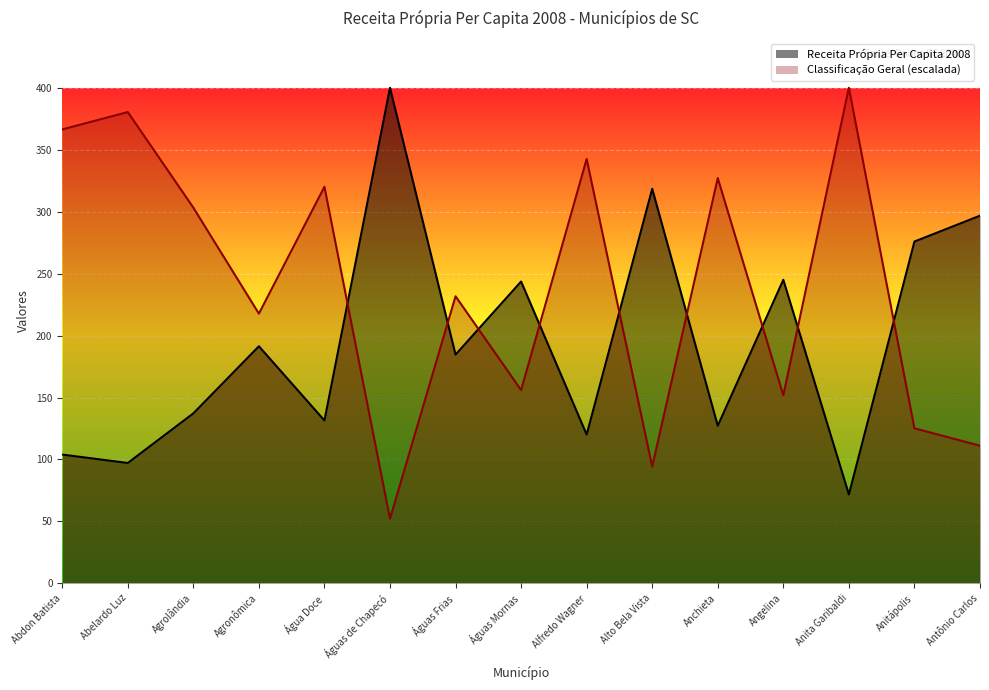

Reading left to right, what are all the values shown in this chart?

Receita Própria Per Capita 2008: 103.9	97.1	137.2	191.5	131.4	400.5	184.7	243.8	120.0	318.8	127.2	245.2	71.6	276.1	297.0
Classificação Geral: 366.8	380.9	303.6	217.8	320.4	52.0	231.9	156.0	342.9	94.2	327.5	151.8	400.5	125.1	111.0